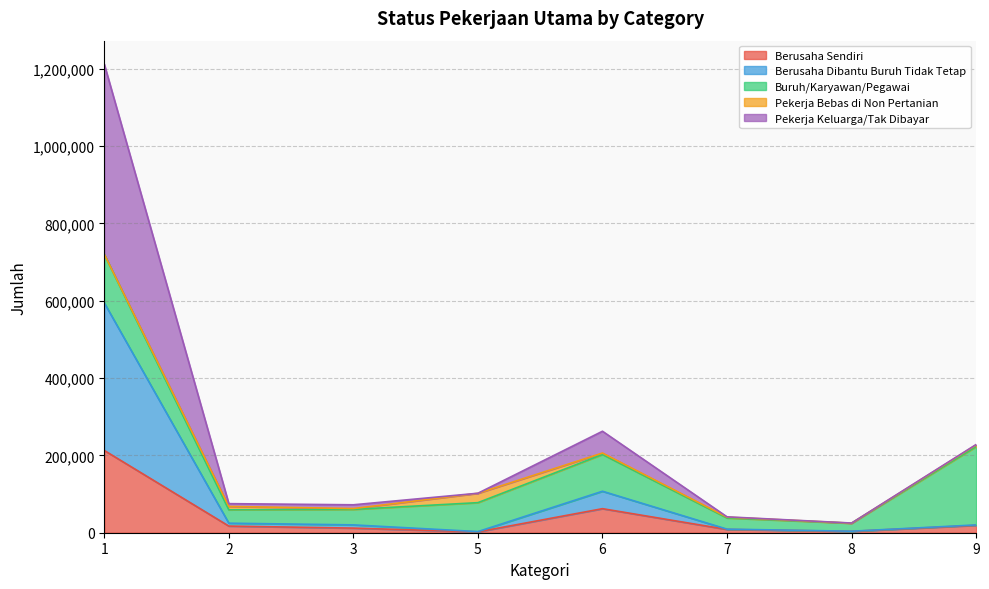

The Berusaha Sendiri series shows 8440 at 7. True or false?

True